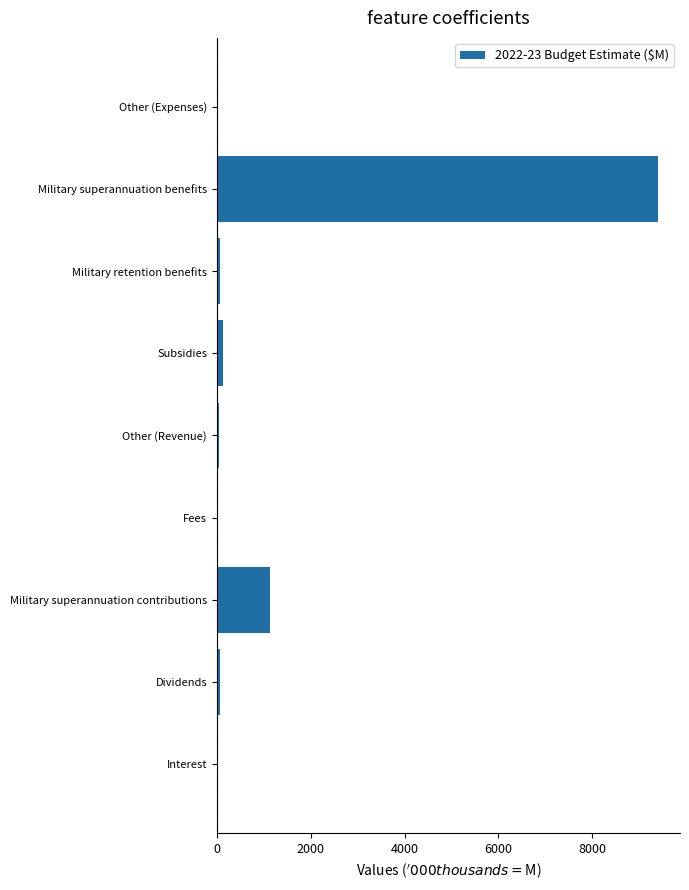

Is it true that the value at Military superannuation benefits is 15605.3?

False